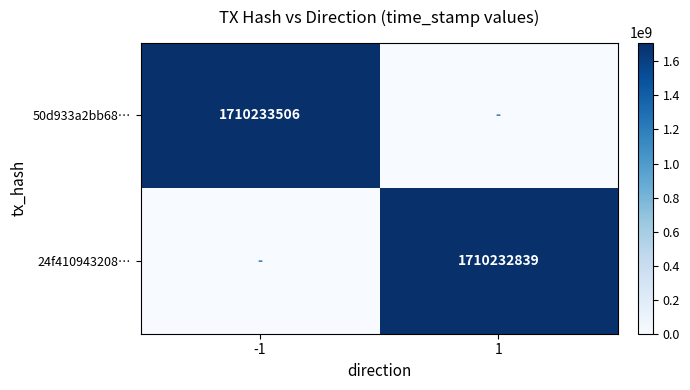

Rank the series at -1 from highest to lowest value.

50d933a2bb68…, 24f410943208…